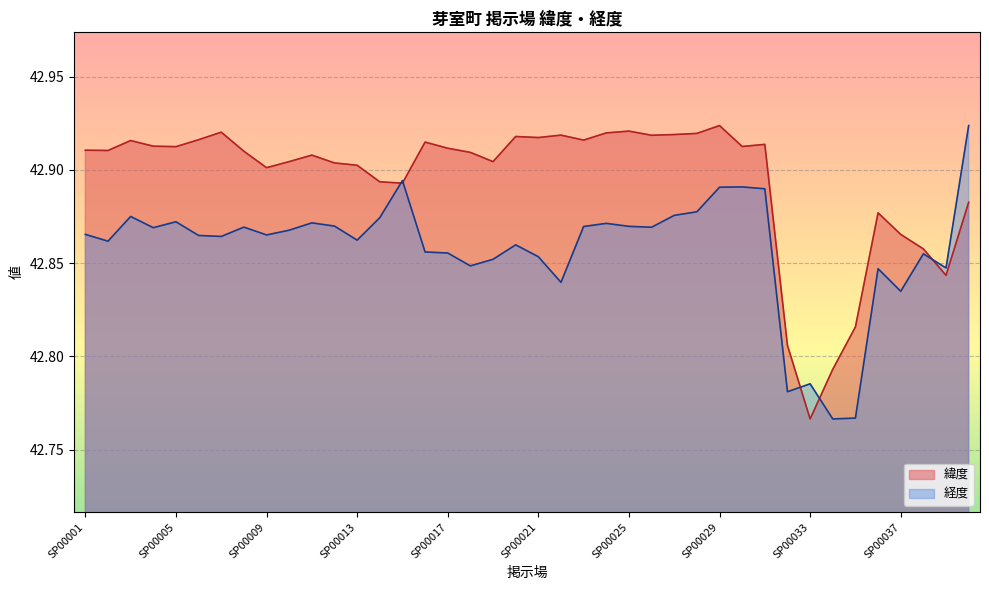

Rank the series at SP00030 from highest to lowest value.

緯度, 経度